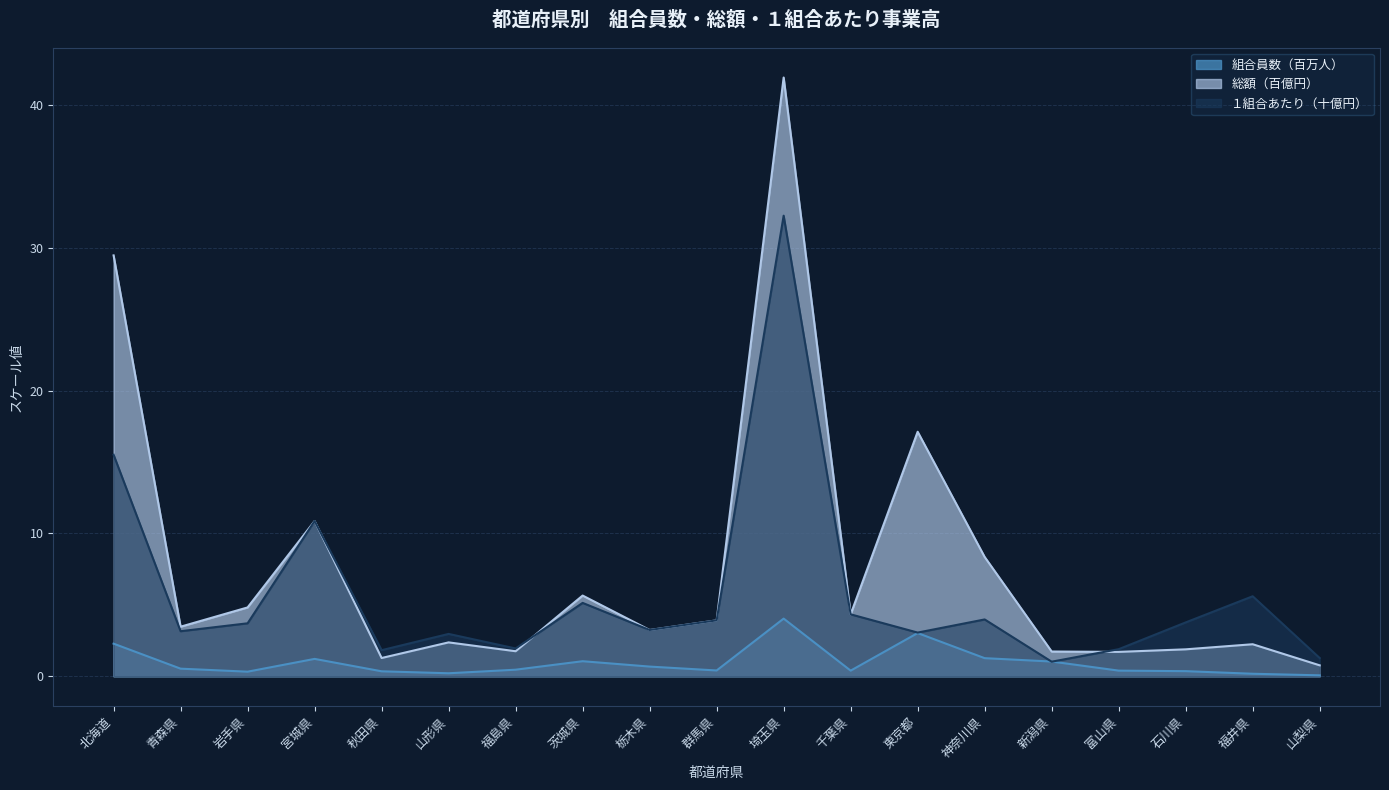

True or false: １組合あたり（百万円） and 組合員数（人） intersect in this chart.

True